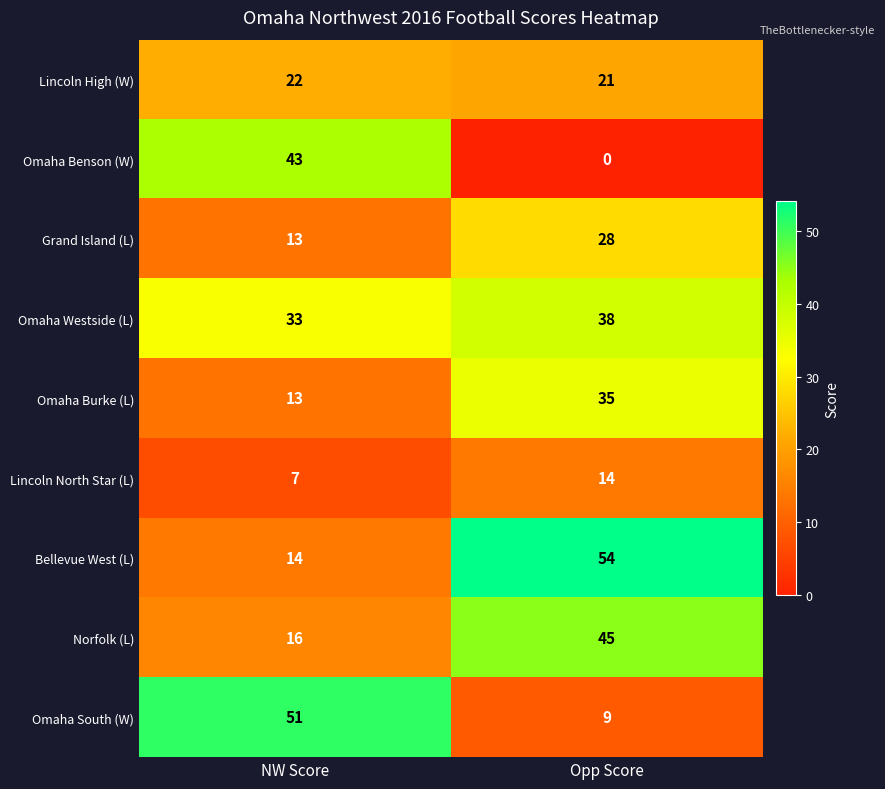

Which category has the highest value across all series?

Opp Score